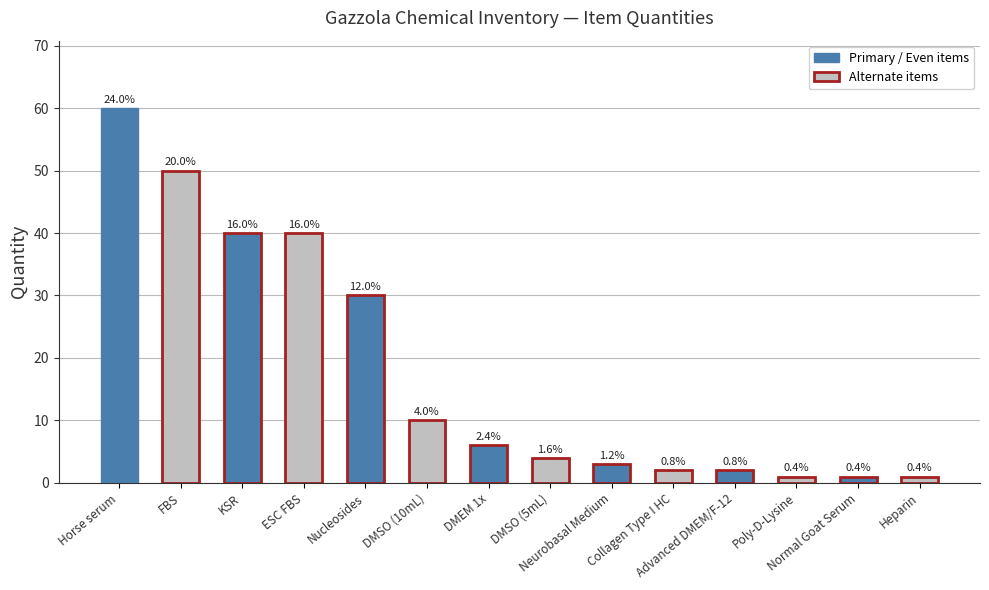

How many bars are there in total?

14